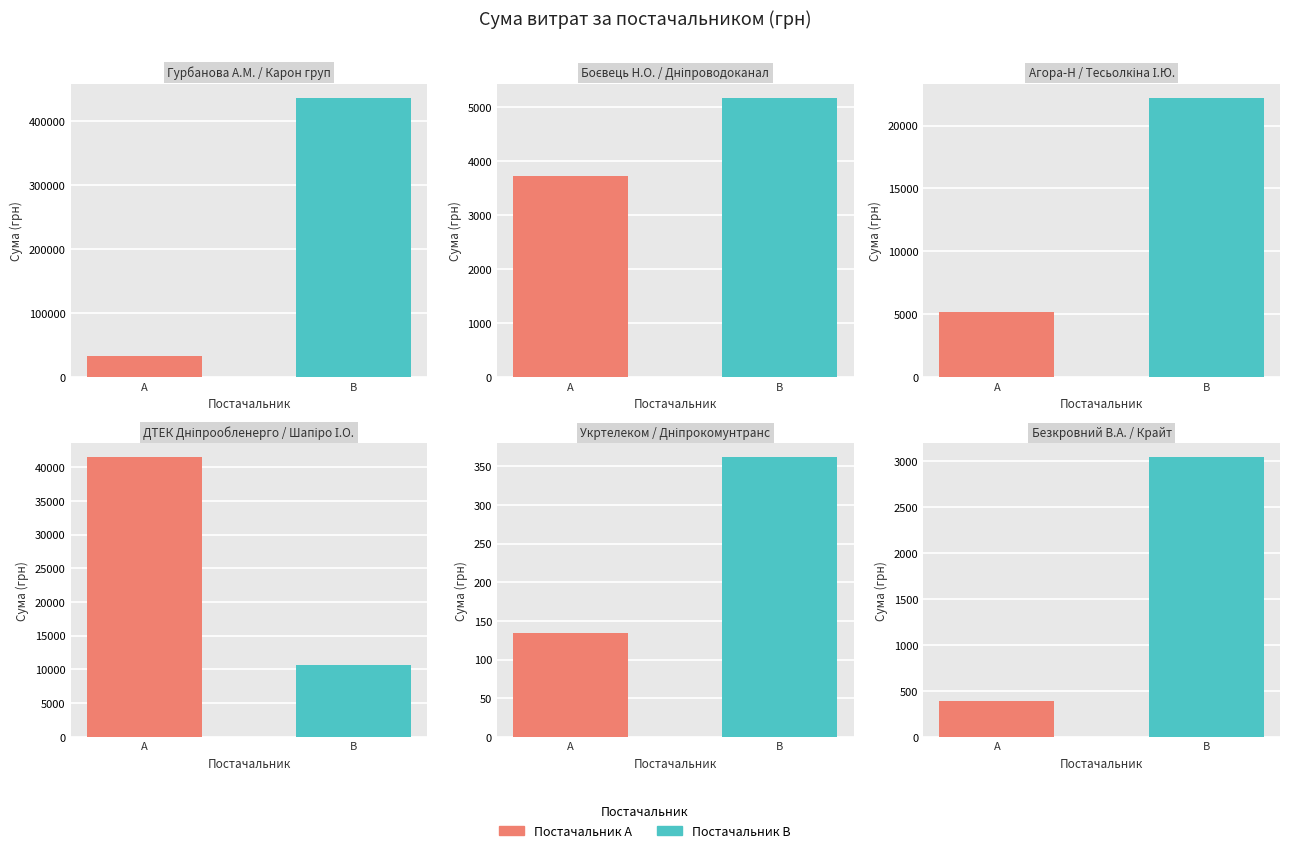

Reading left to right, transcribe all the data shown in this chart.

32511.6	436580.3	3730.0	5172.0	5200.0	22220.1	41458.7	10710.6	135.0	361.8	390.0	3040.0